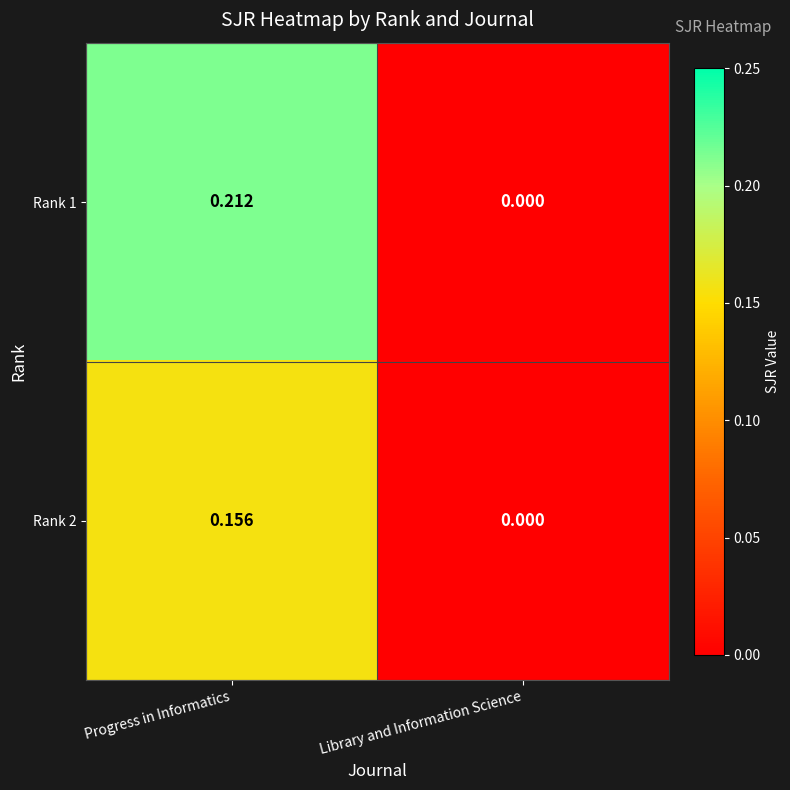

List the labels in order of Rank 2 value, smallest first.

Library and Information Science, Progress in Informatics